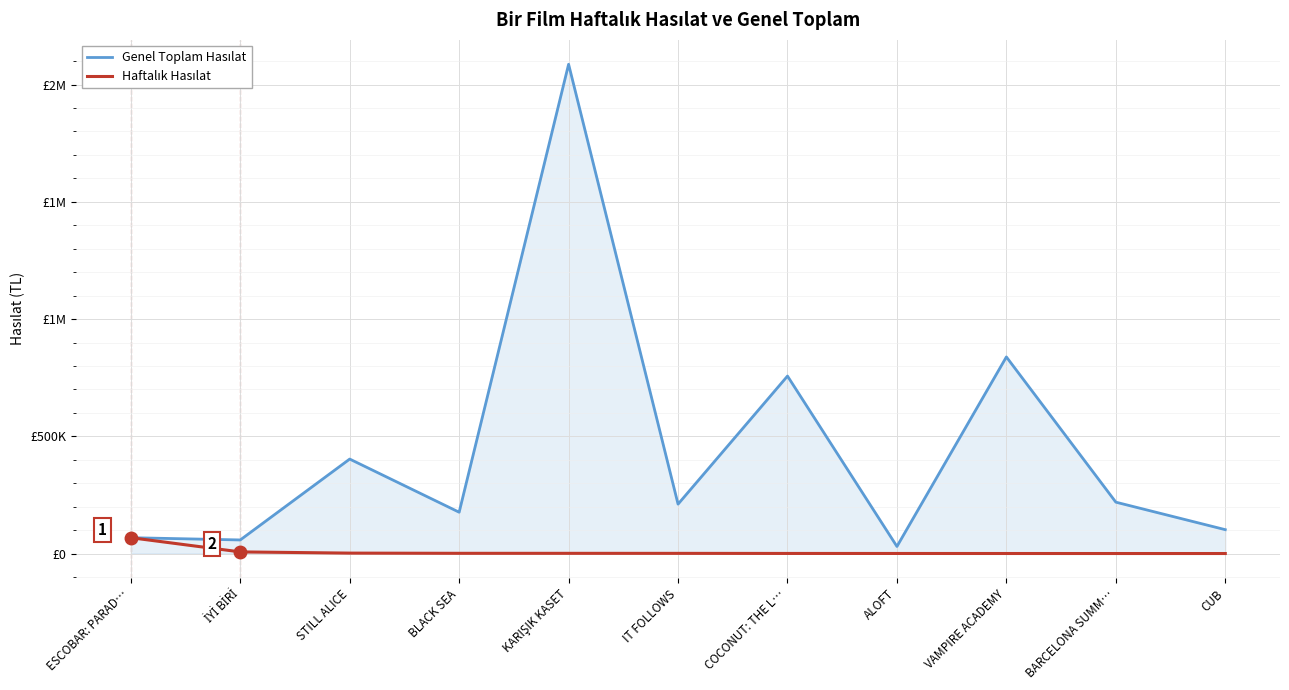

The value of Genel Toplam Hasılat at İYİ BİRİ is 57941.5. True or false?

True